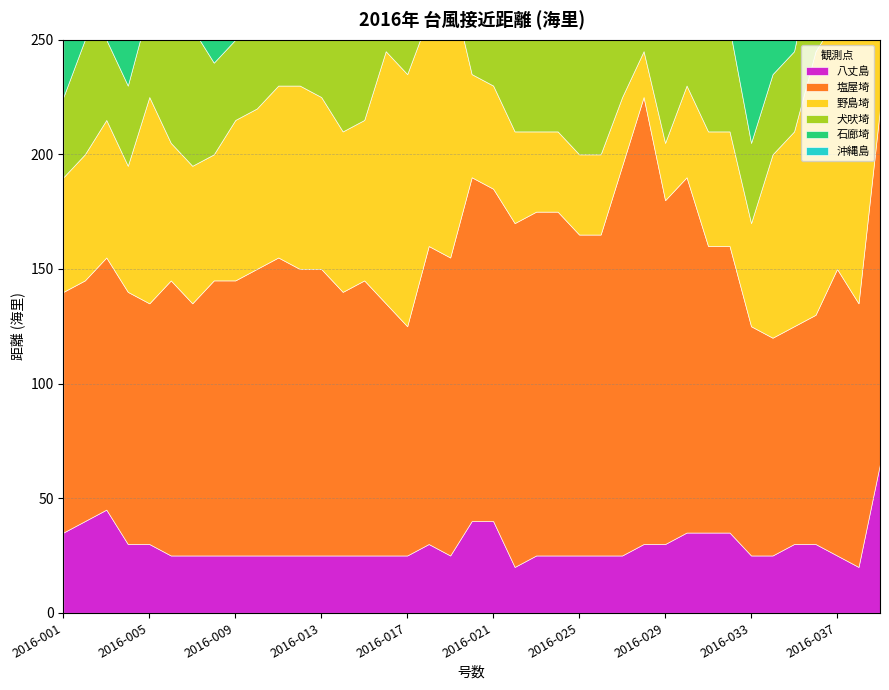

The value of 八丈島 at 022 is 29. True or false?

False